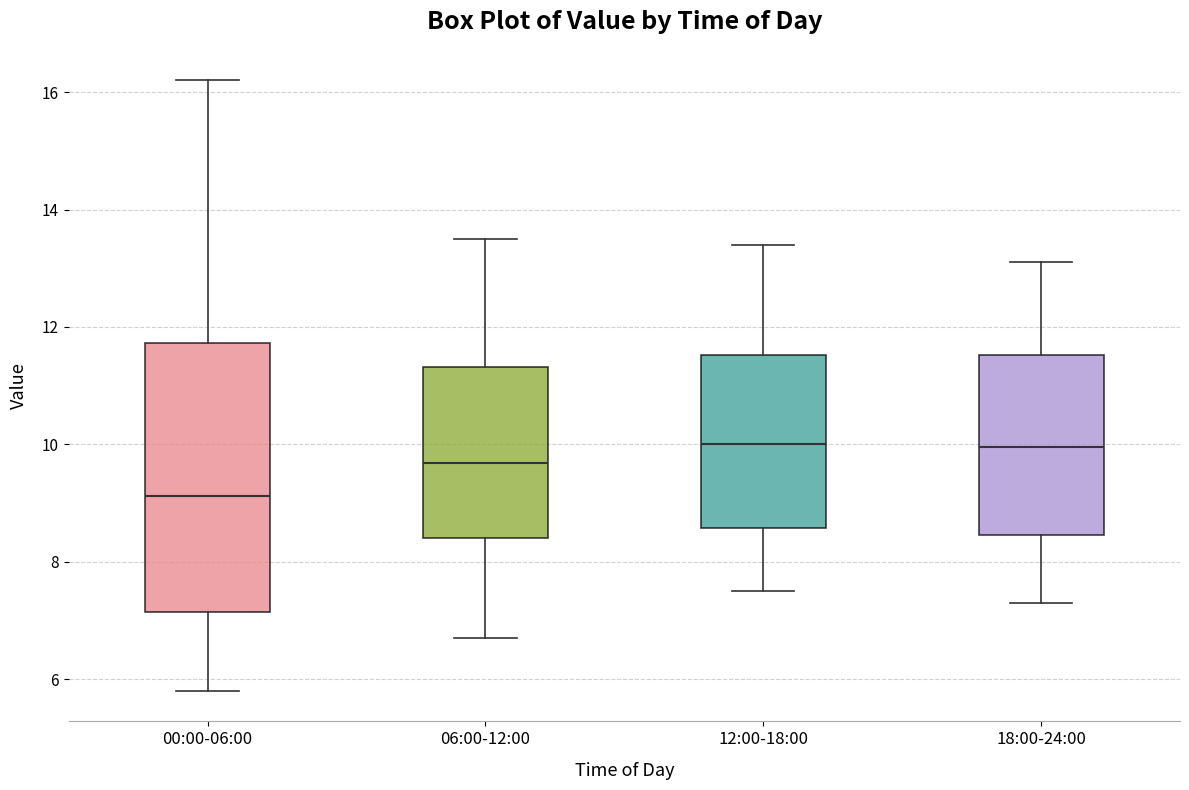

Reading left to right, read every box against the y-axis: the position of its median line, the range the box covers, and the ends of its whiskers. The values are not printed on the chart, so give them approximately, as read against the axis.

00:00-06:00: median 9.2, box 7.2 to 11.8, whiskers 5.8 to 16.2
06:00-12:00: median 9.6, box 8.4 to 11.4, whiskers 6.8 to 13.6
12:00-18:00: median 10.0, box 8.6 to 11.6, whiskers 7.6 to 13.4
18:00-24:00: median 10.0, box 8.4 to 11.6, whiskers 7.4 to 13.2